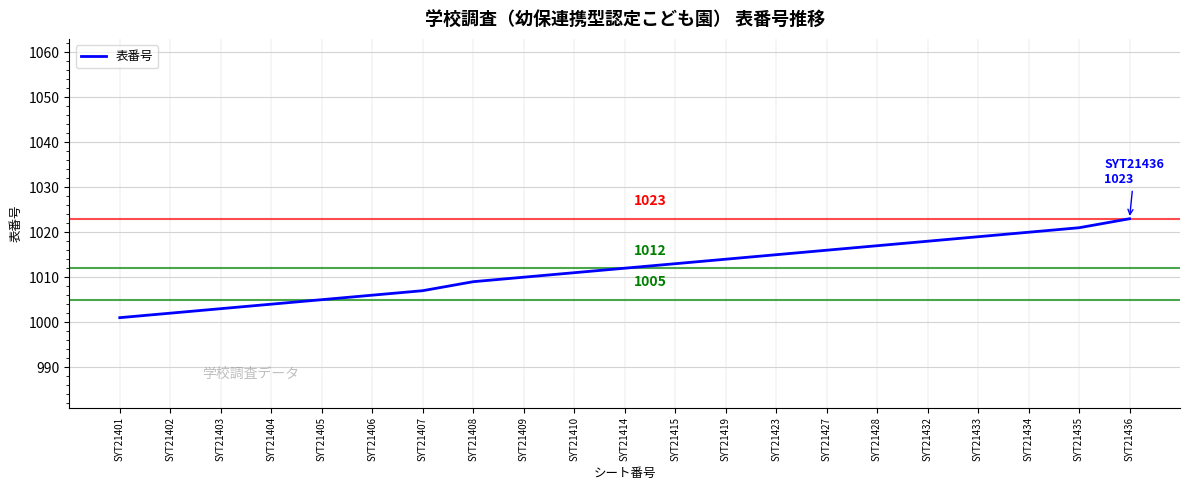

How many categories are shown in the chart?

21